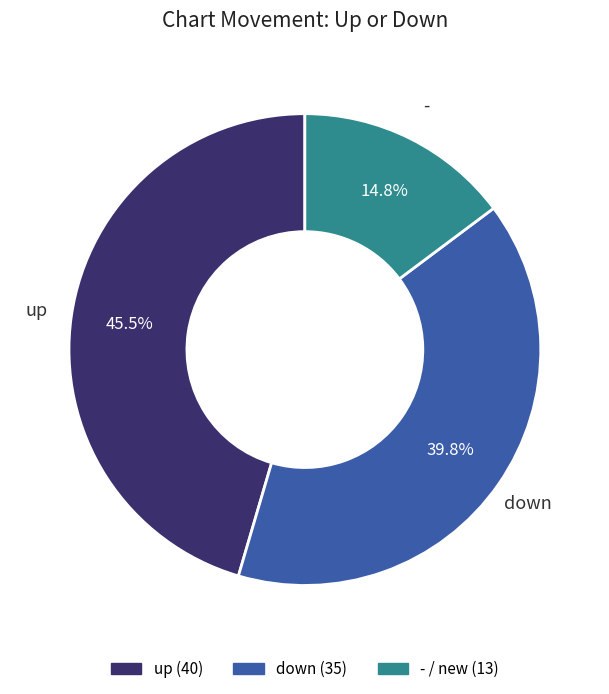

Which has a higher value, up or -?

up